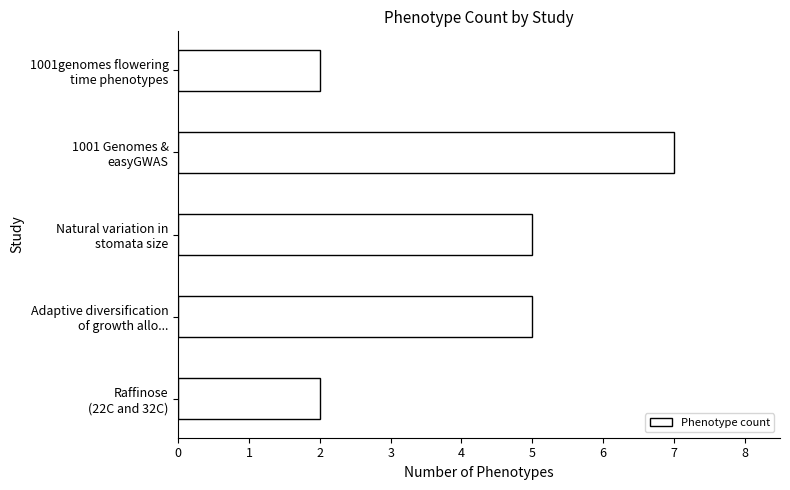

What is the sum of all values?

21